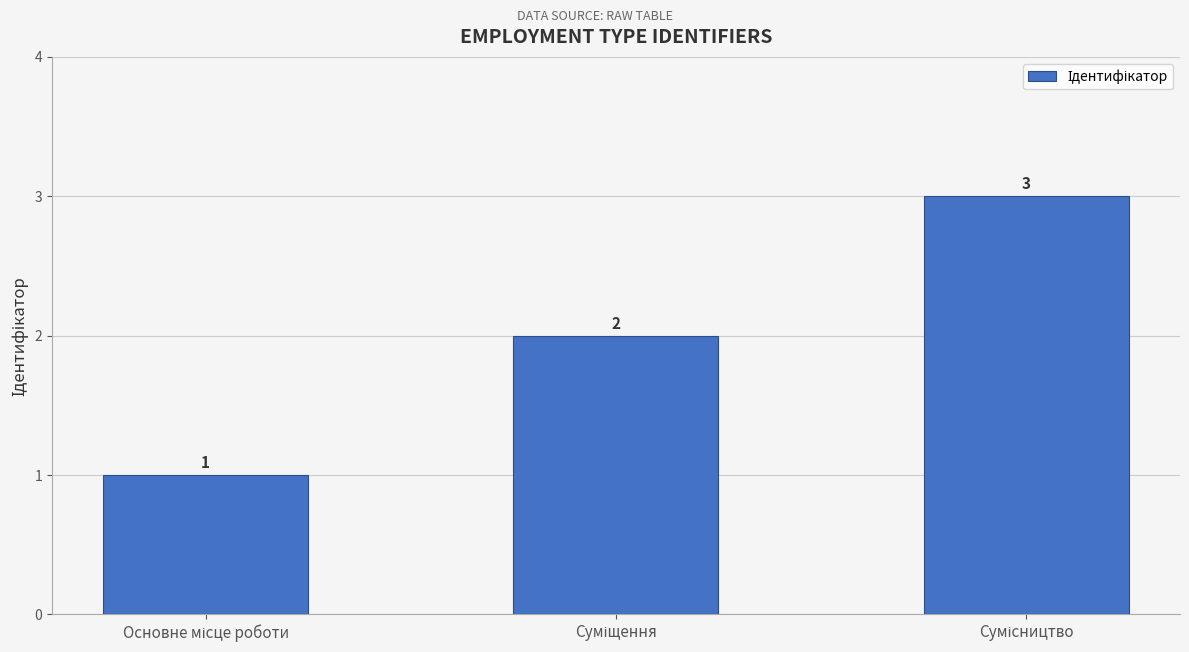

What is the sum of all values?

6